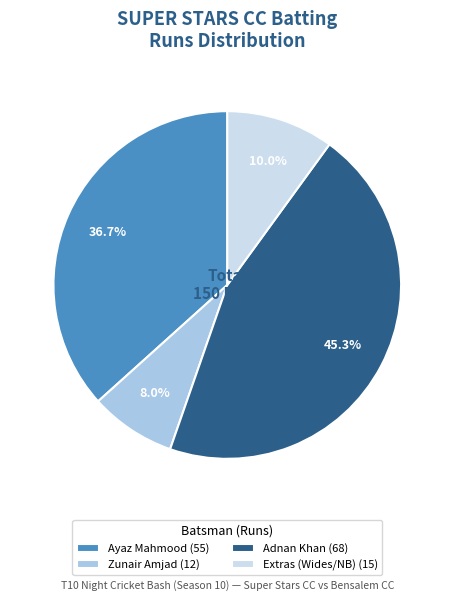

What portion of the pie excludes Extras (Wides/NB) (15)?

90.0%